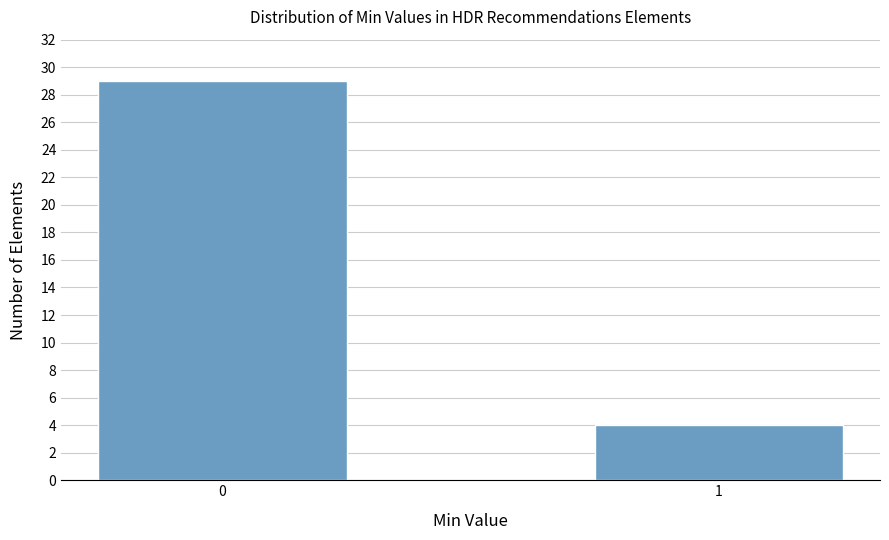

Reading left to right, list all the values displayed in this chart.

0=29	1=4